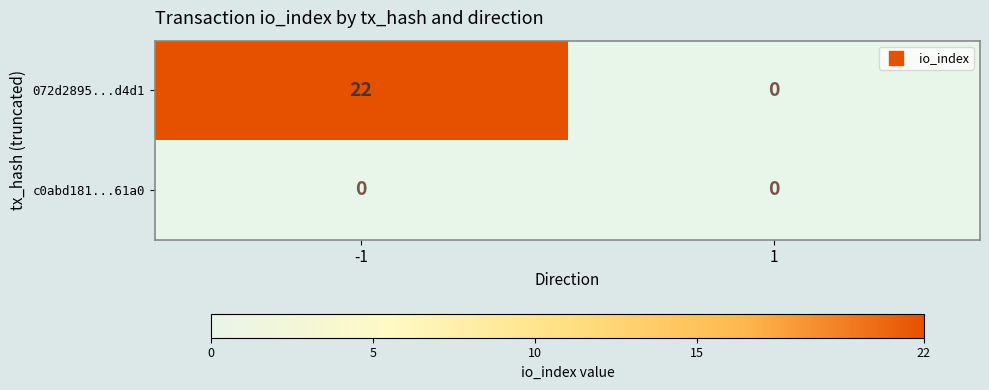

At which category is the sum across all series the highest?

-1